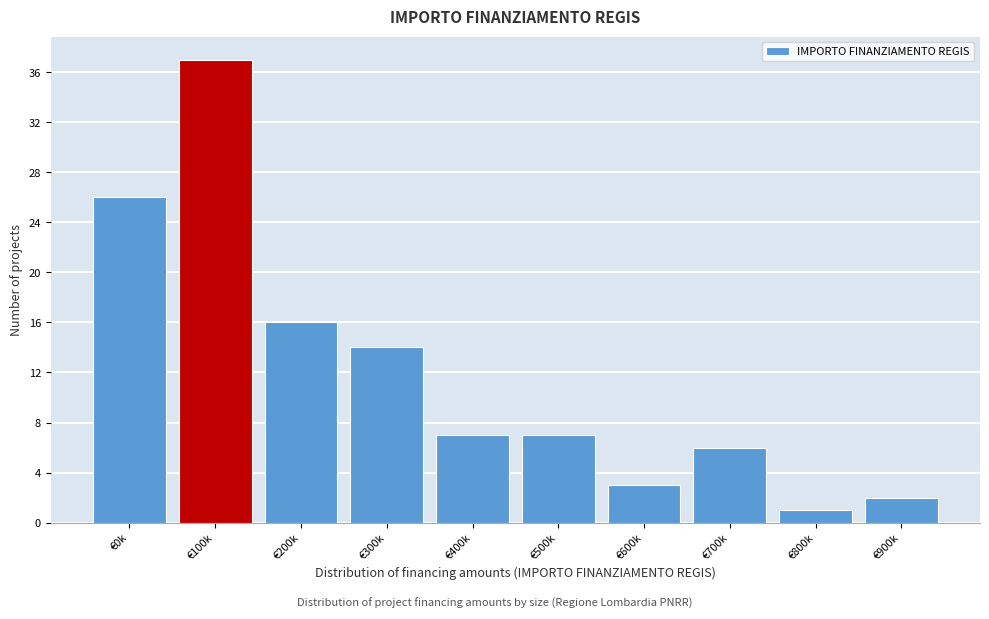

Reading left to right, transcribe all the data shown in this chart.

26	37	16	14	7	7	3	6	1	2